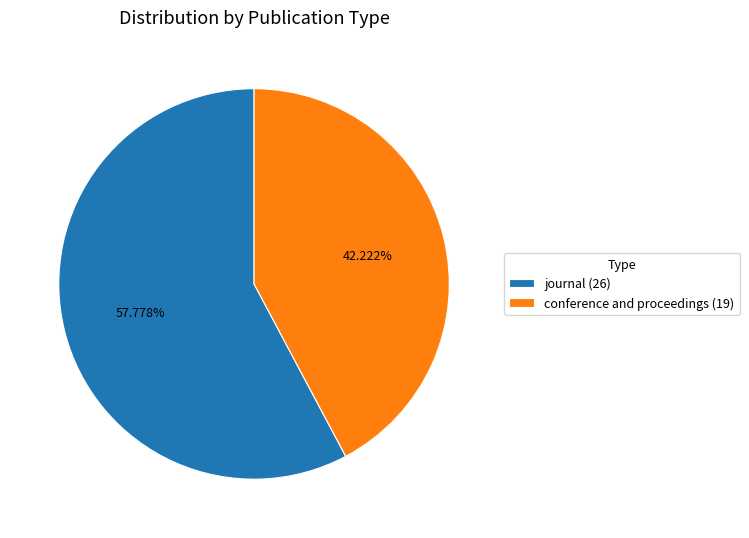

What percentage is the journal slice, to the nearest percent?

58%